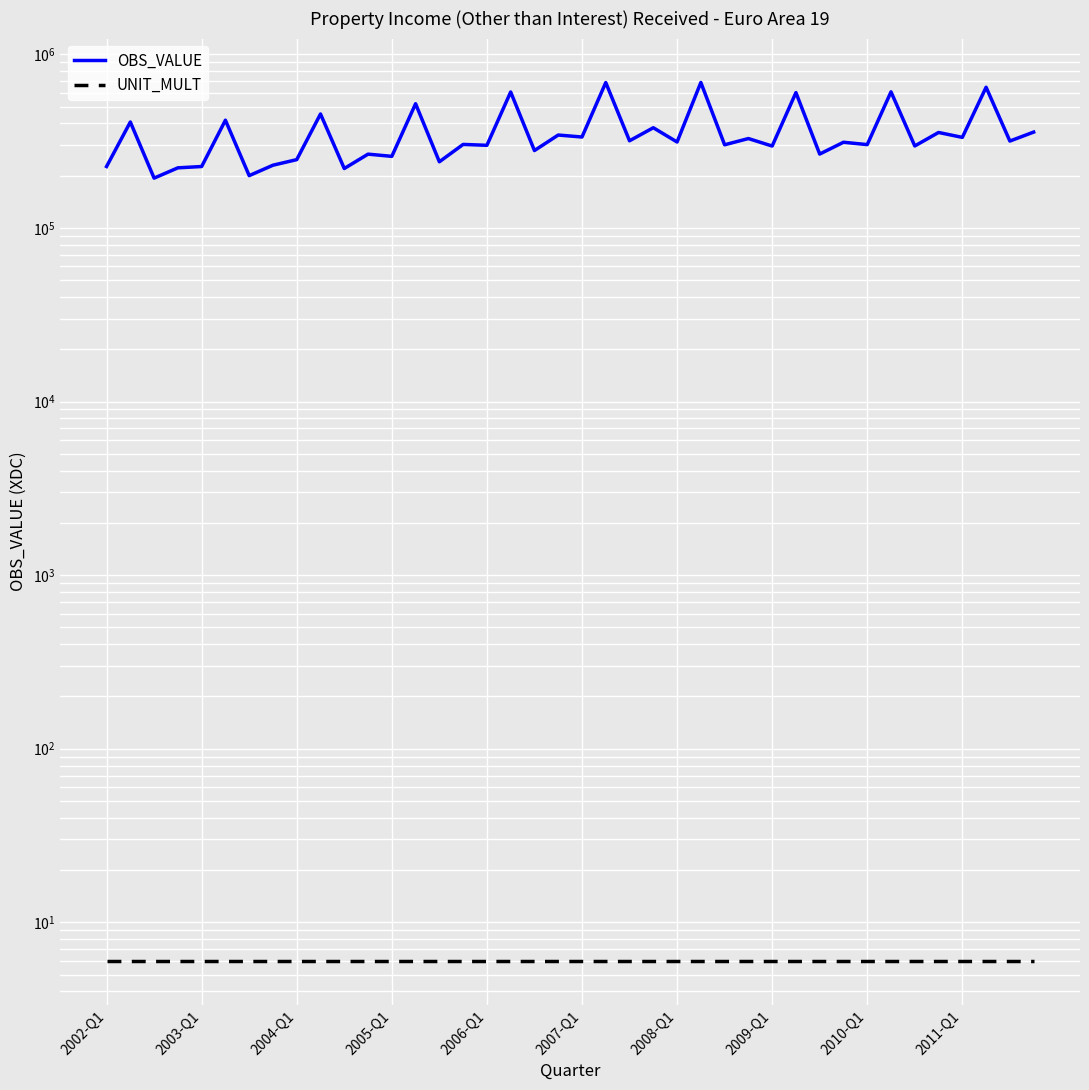

What is the sum of all OBS_VALUE values?

14202703.2